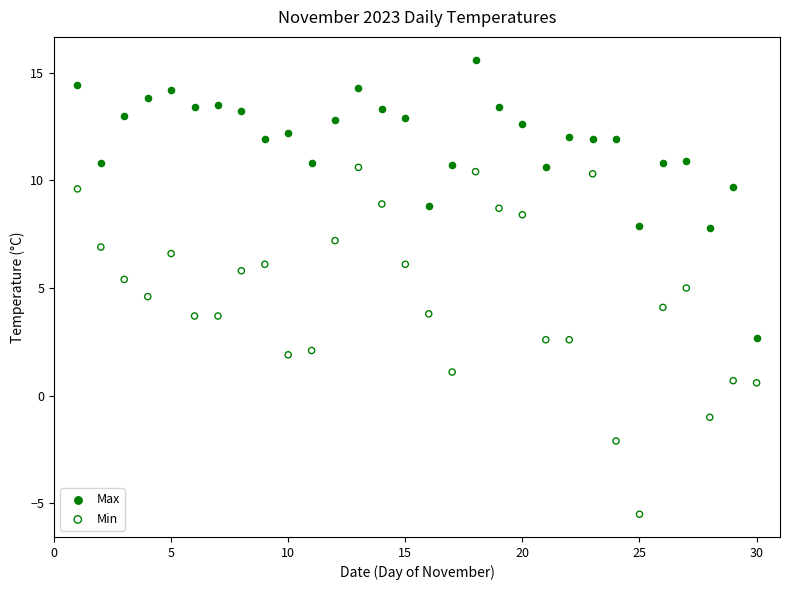

Which series has the widest spread of Y values?

Min